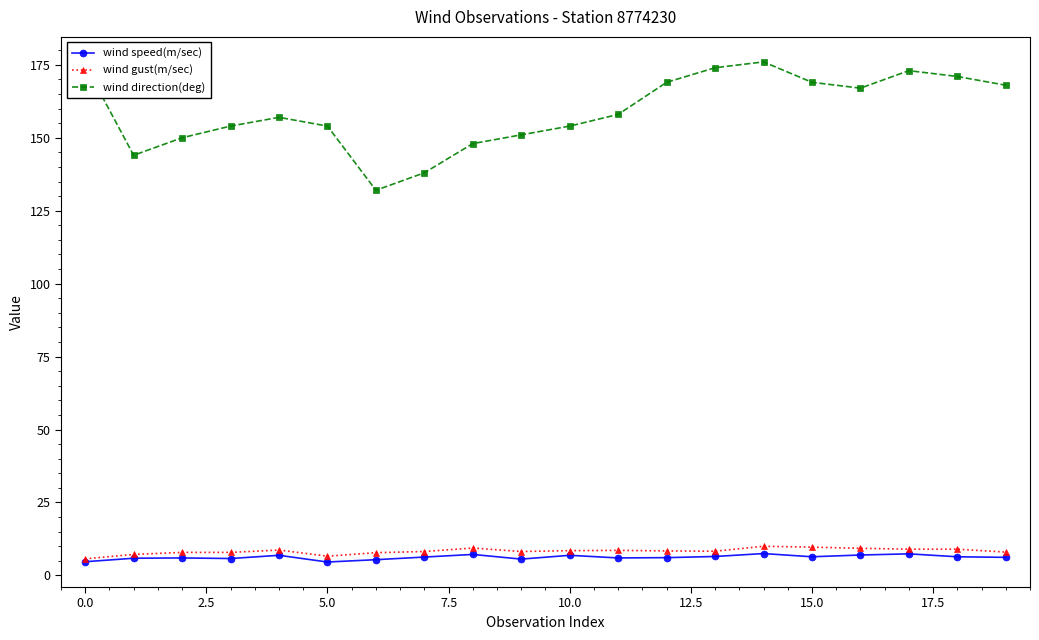

What is the value of the wind speed(m/sec) point at the 5th from the left?

6.9